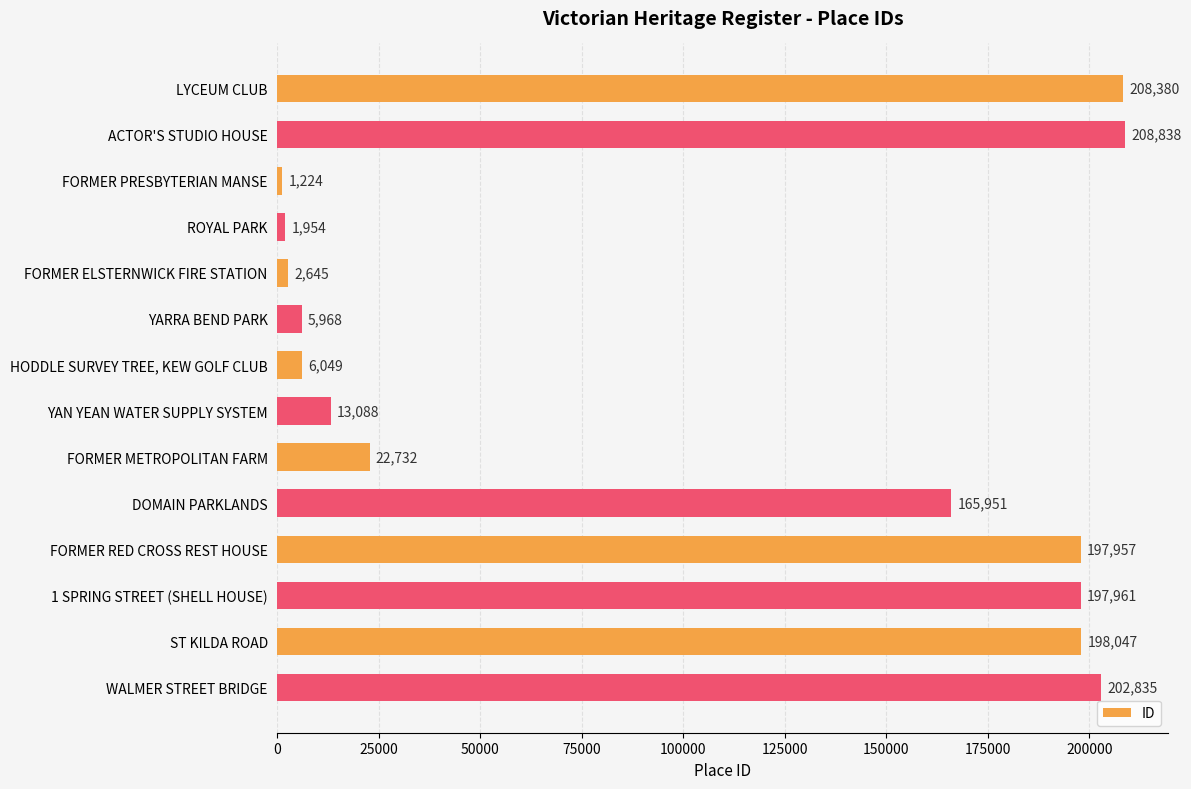

Between FORMER ELSTERNWICK FIRE STATION and YAN YEAN WATER SUPPLY SYSTEM, which is larger?

YAN YEAN WATER SUPPLY SYSTEM